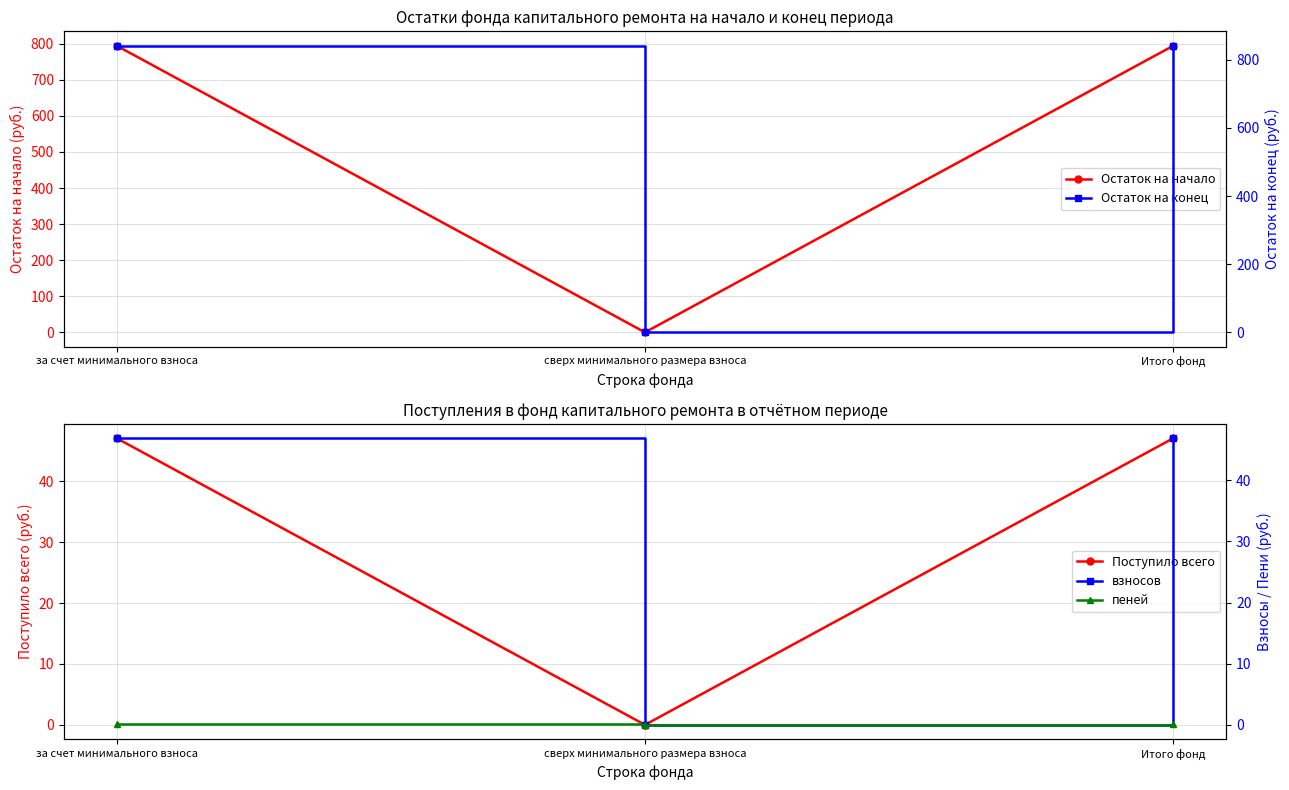

Rank the categories by Остаток на конец value from highest to lowest.

за счет минимального взноса, Итого фонд, сверх минимального размера взноса